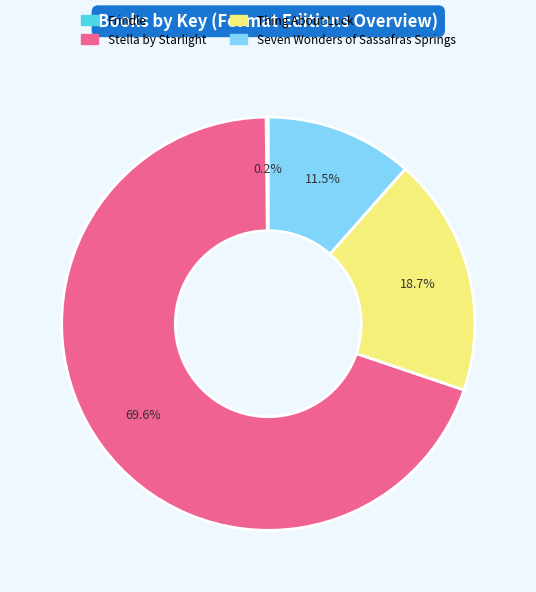

Does Thing About Luck account for over 50% of the chart?

No